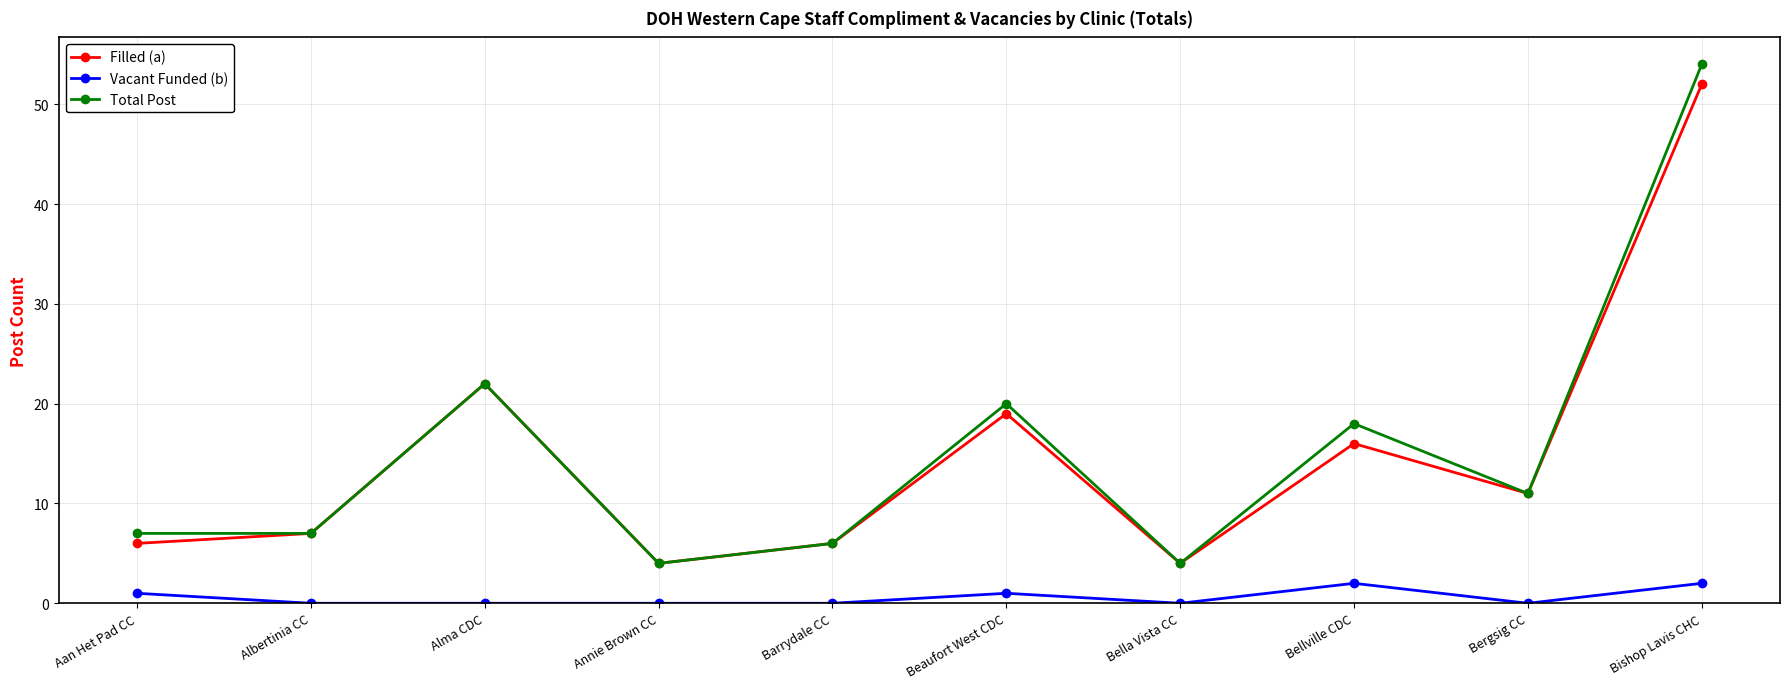

List the series in order of their peak value, lowest first.

Vacant Funded (b), Filled (a), Total Post